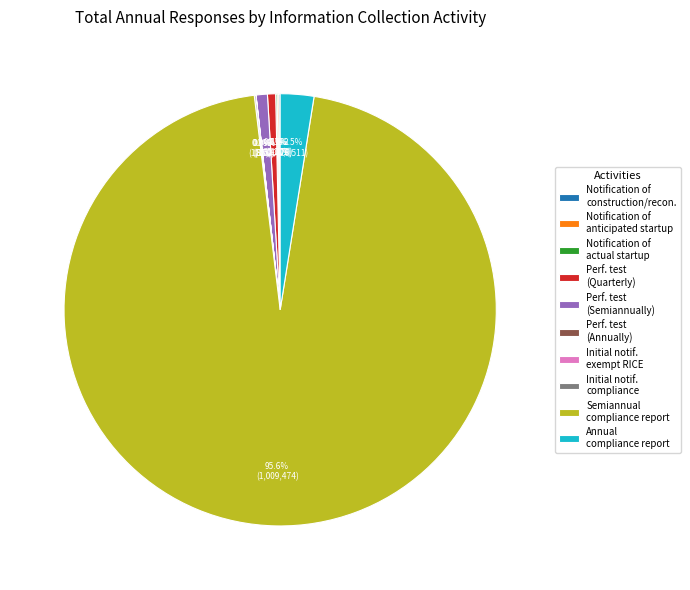

Is the sum of Semiannual compliance report and Perf. test (Semiannually) greater than half?

Yes